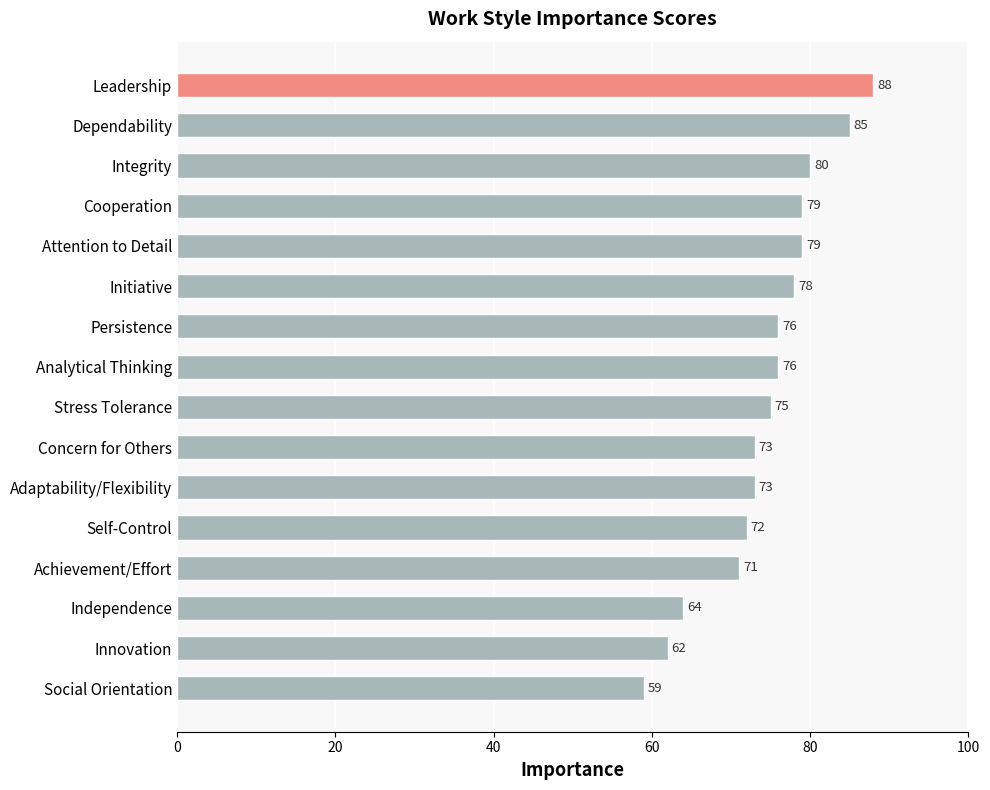

What is the maximum value shown in the chart?

88